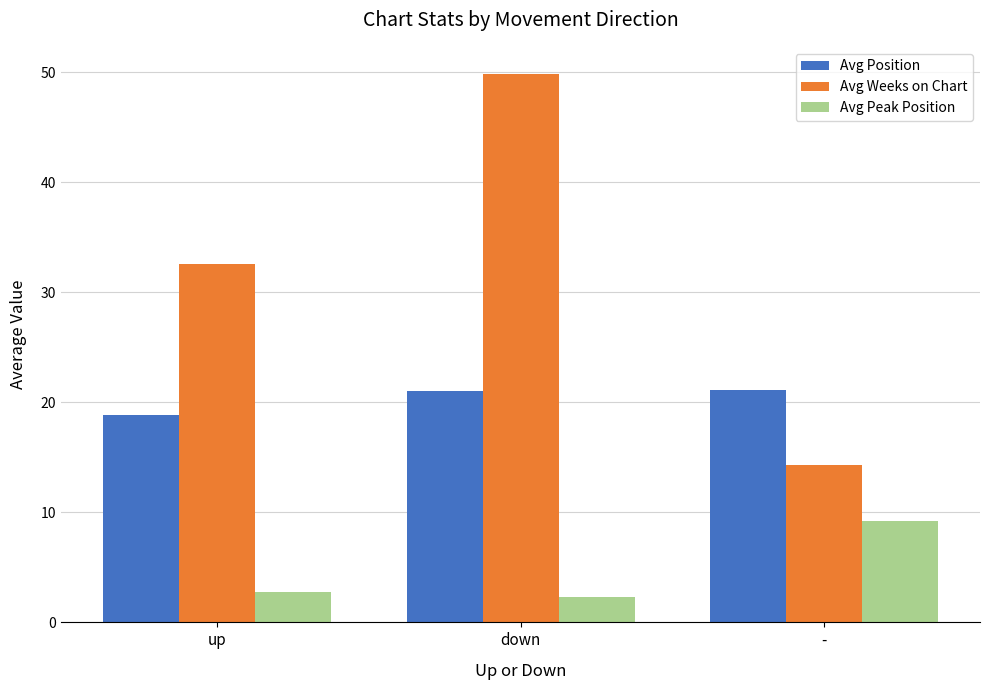

What is the highest value of the Avg Position series?

21.2